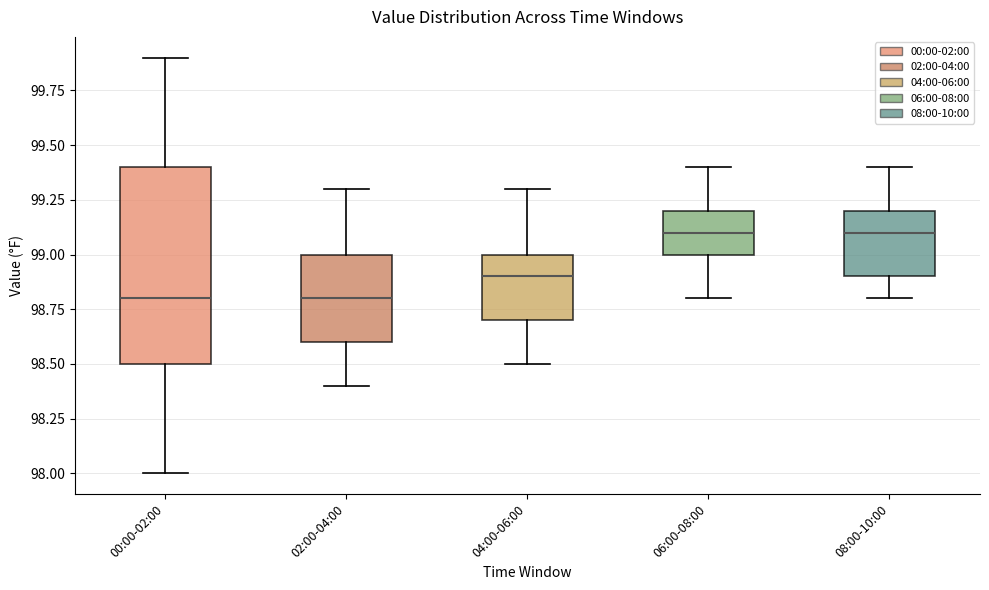

Comparing the boxes themselves (not the whiskers), which one is the tallest?

00:00-02:00